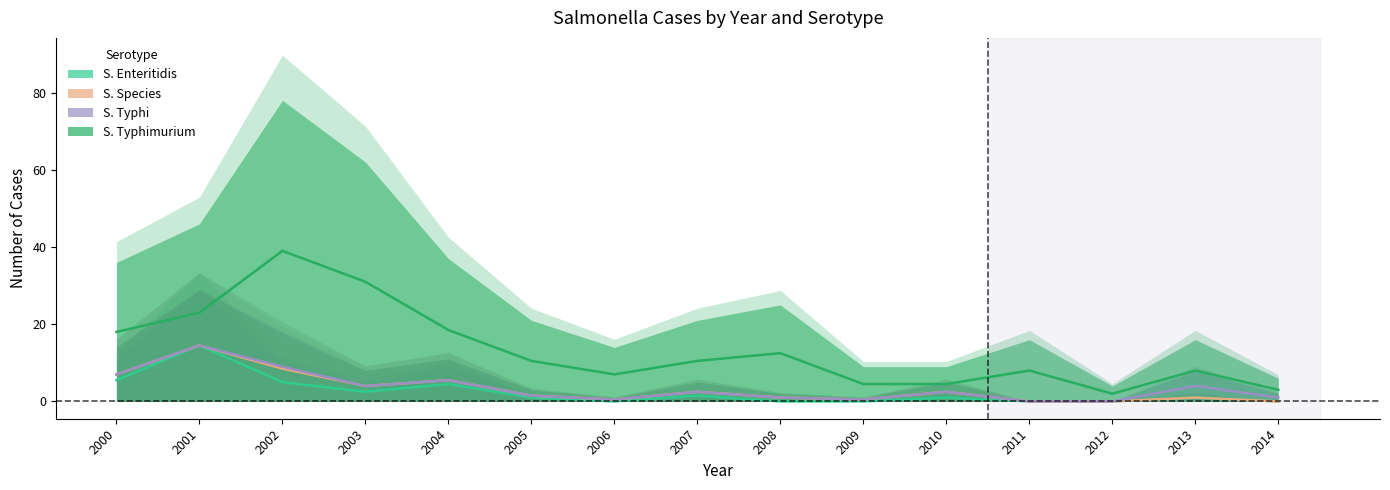

How many categories are shown in the chart?

15